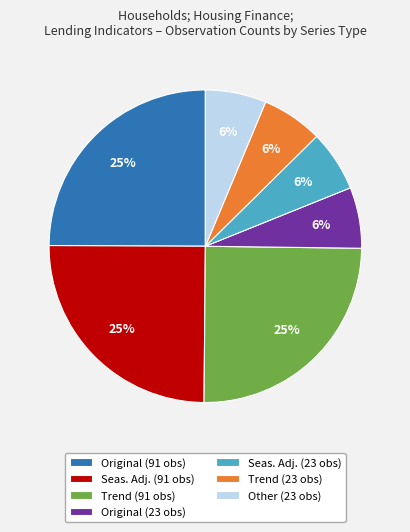

The Trend (23 obs) slice represents 6% of the pie. True or false?

True